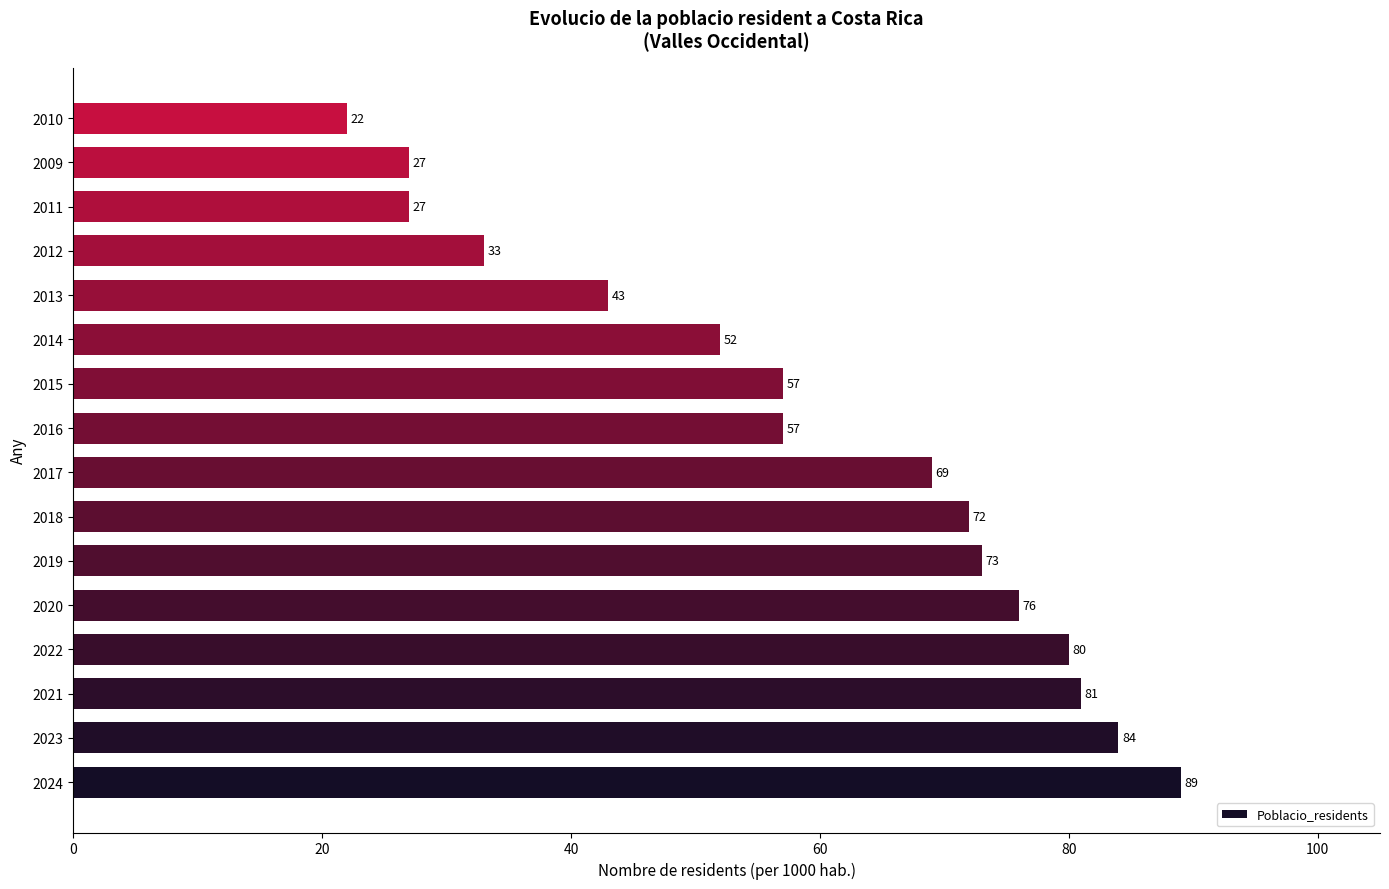

Which category has the highest value across all series?

2024